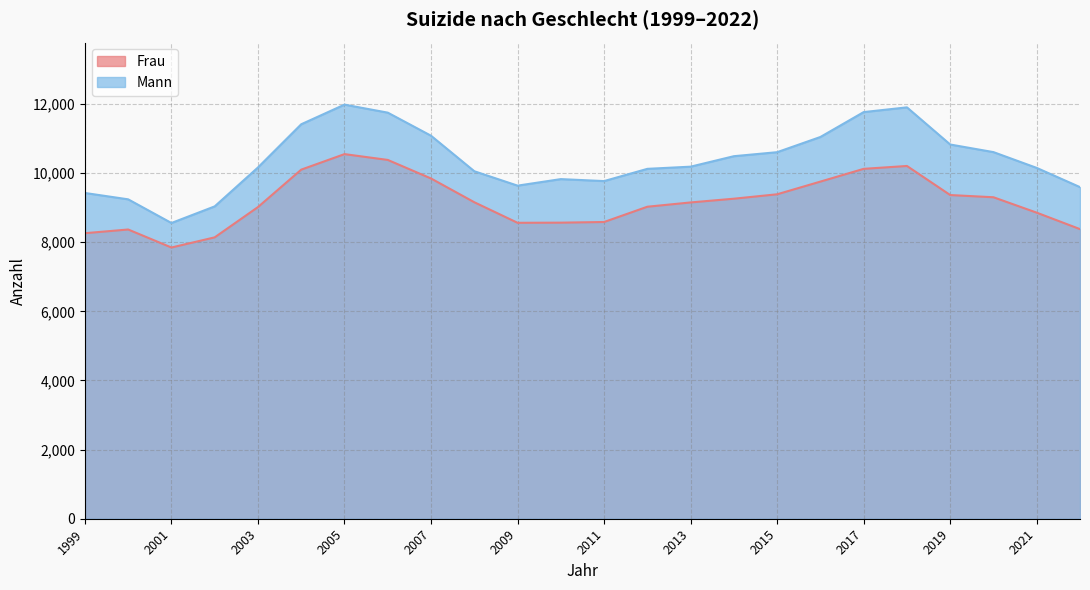

Count the number of categories in the chart.

24